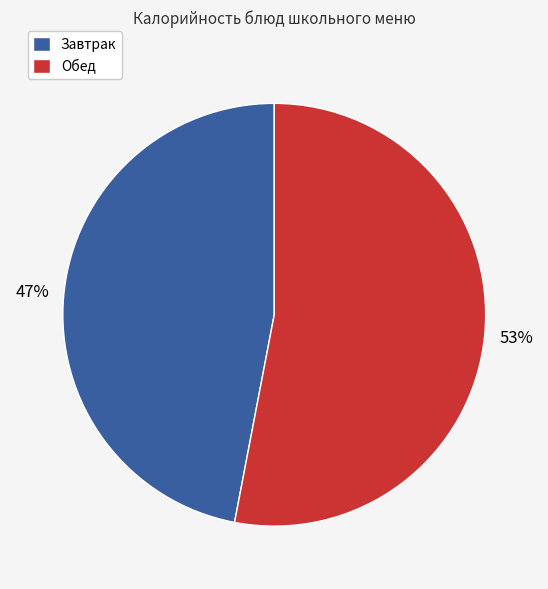

What percentage is the Обед slice, to the nearest percent?

53%